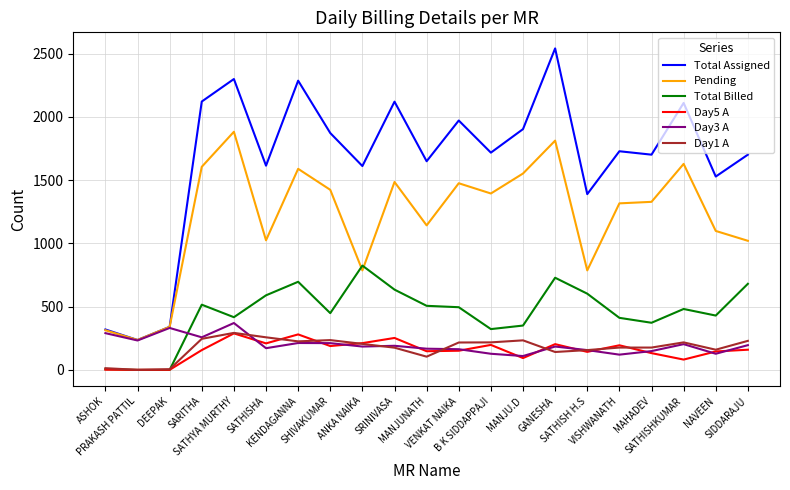

Is the value of Total Assigned at SATHISHKUMAR greater than the value of Total Billed at PRAKASH PATTIL?

Yes